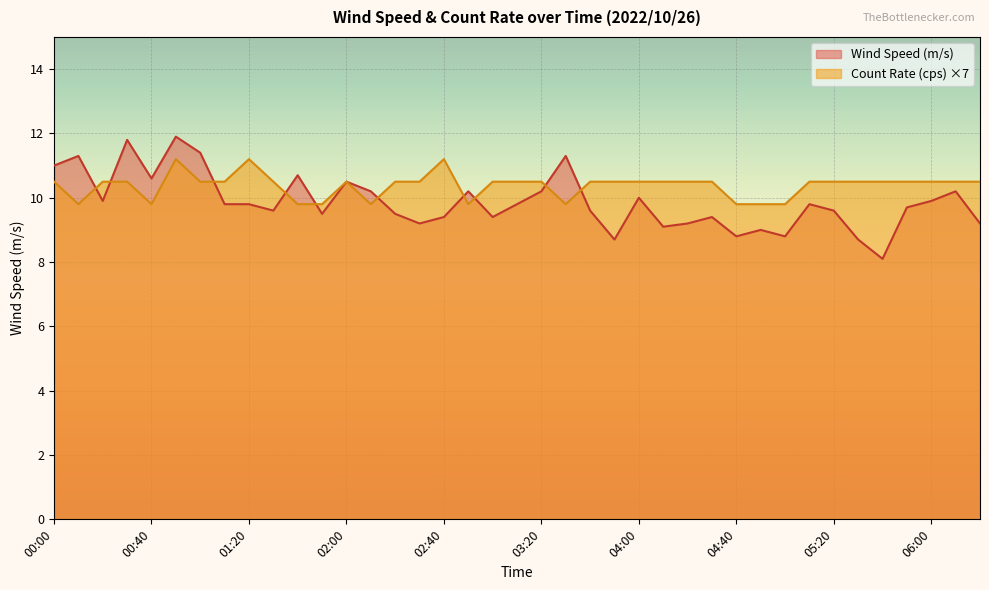

At which category does Count Rate (cps) reach its first local valley?

00:10